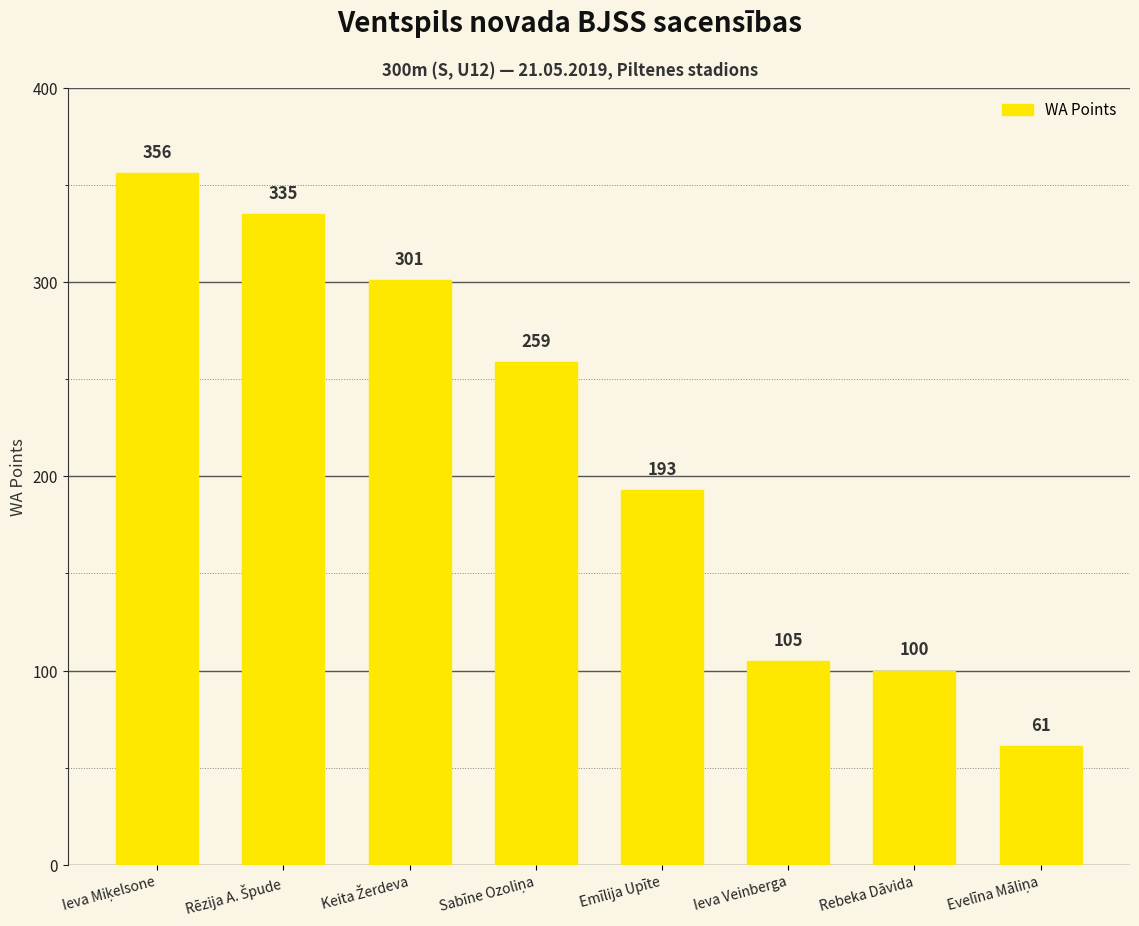

What is the maximum value shown in the chart?

356